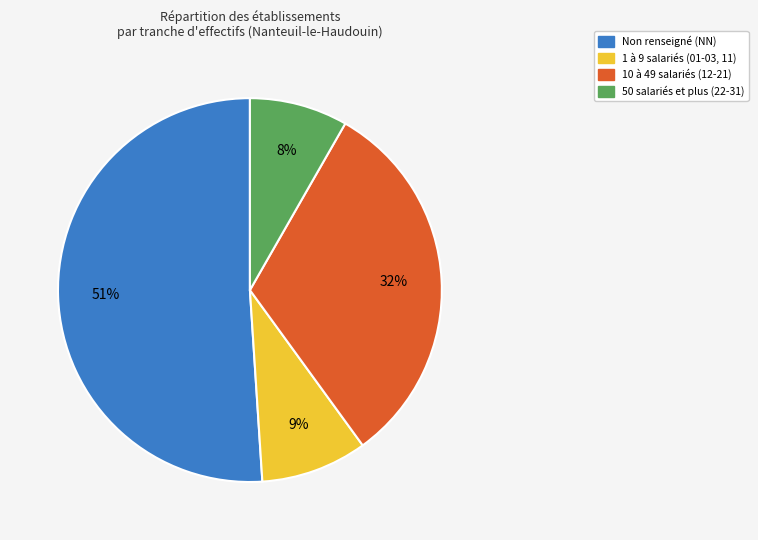

What is the largest slice in the pie chart?

Non renseigné (NN)